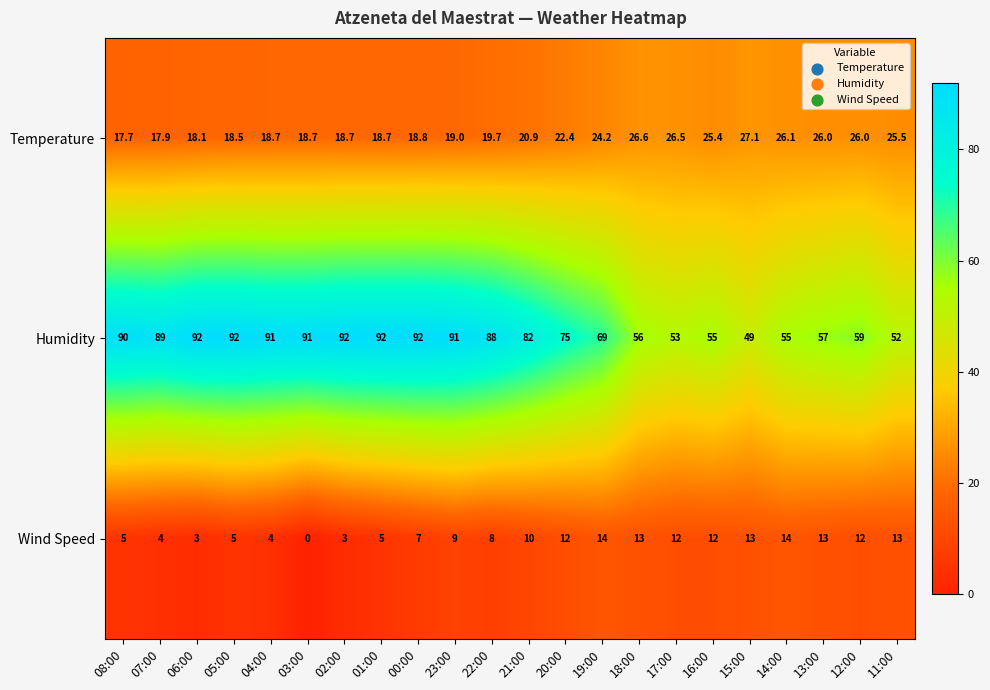

What is the sum of all Temperature values?

481.2